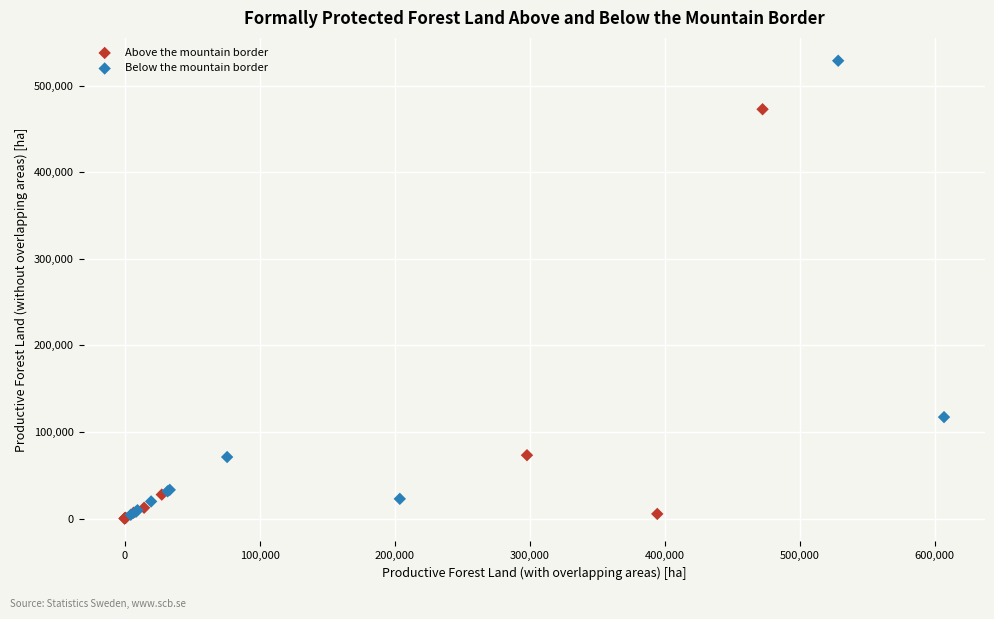

What are all the series names shown in the legend?

Above the mountain border, Below the mountain border